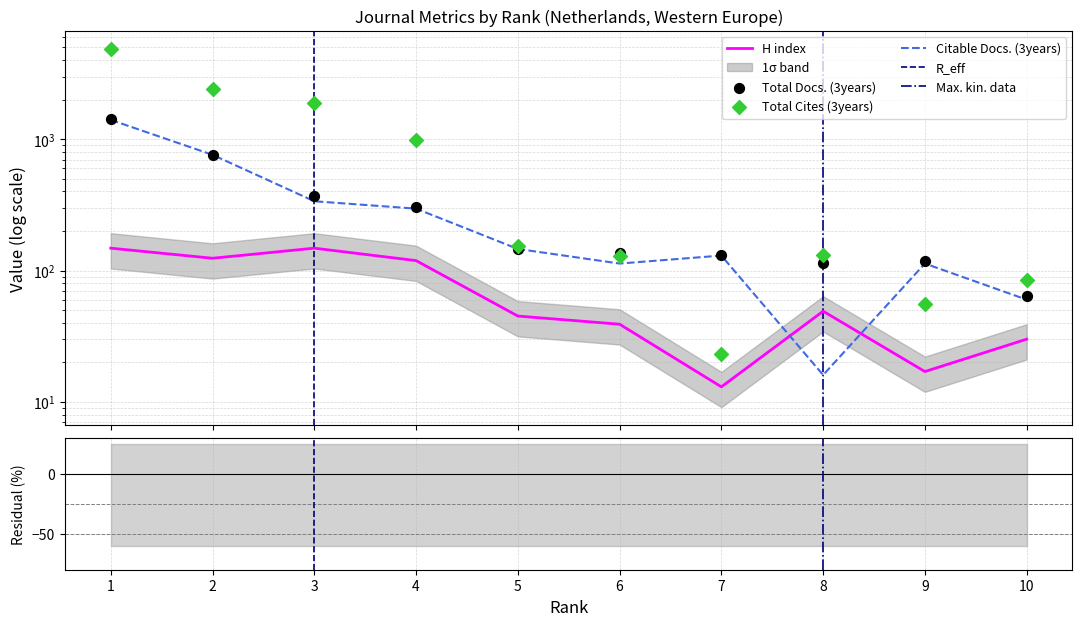

Which series contains the highest Y value?

Total Cites (3years)